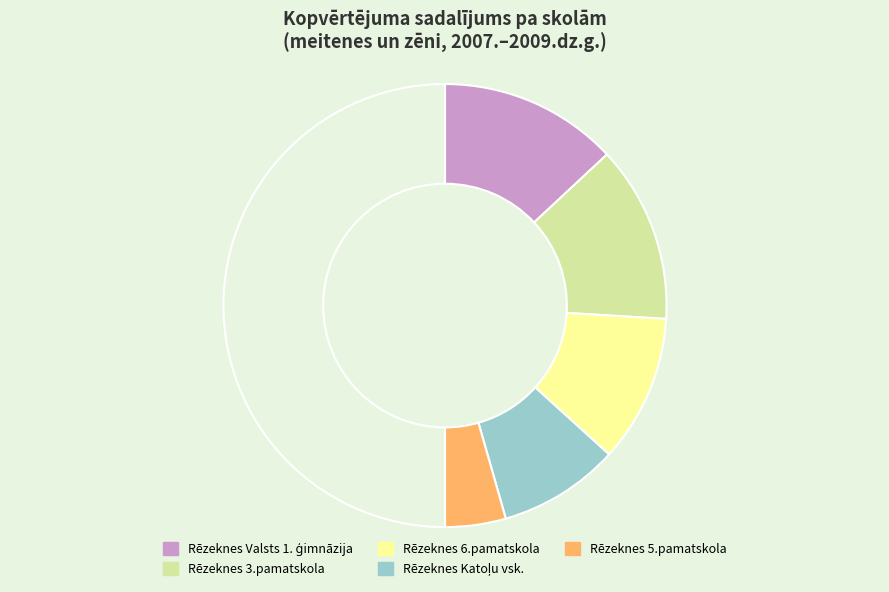

Rank the categories by value from lowest to highest.

Rēzeknes 5.pamatskola, Rēzeknes Katoļu vsk., Rēzeknes 6.pamatskola, Rēzeknes 3.pamatskola, Rēzeknes Valsts 1. ģimnāzija